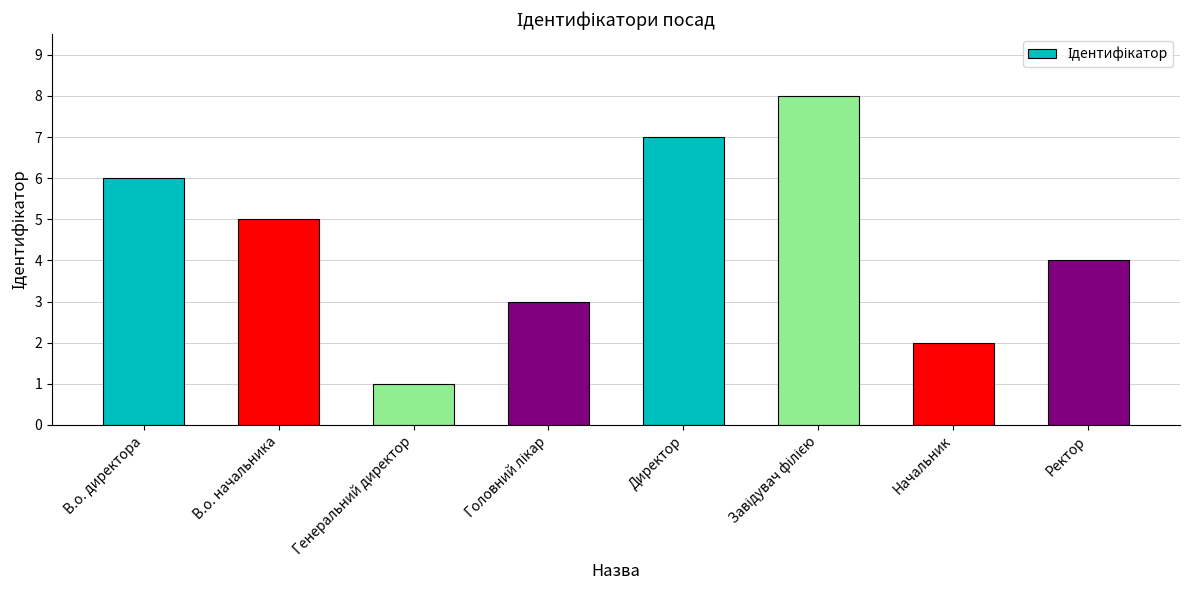

What is the sum of all values?

36